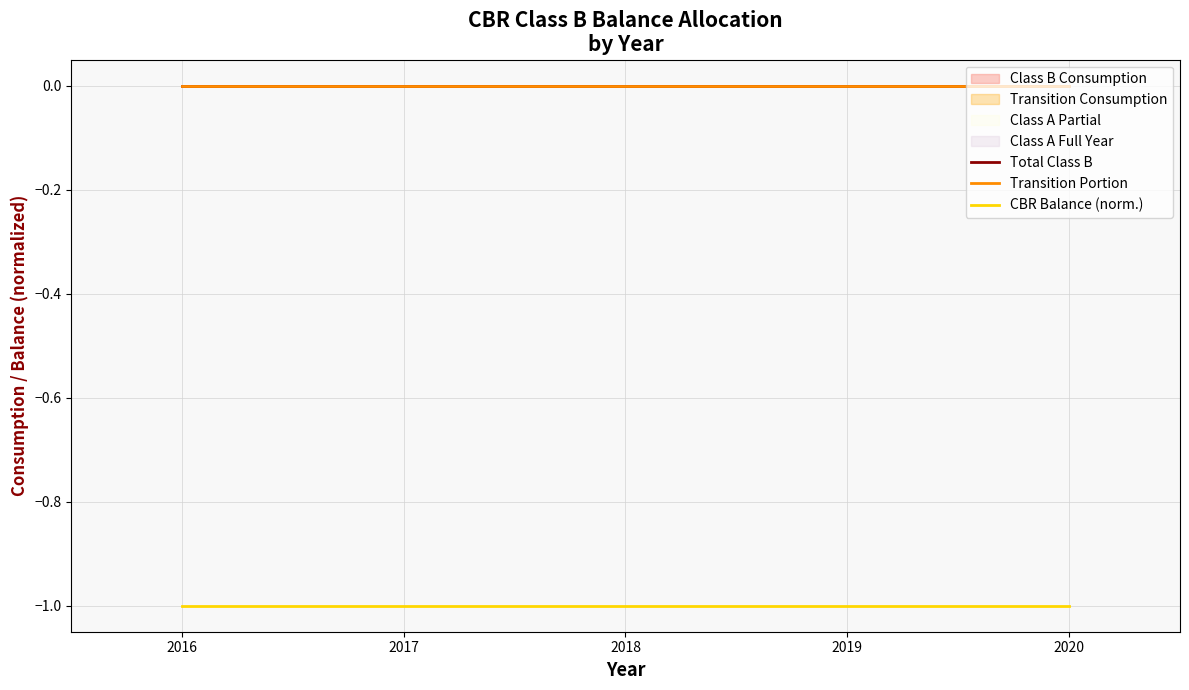

Reading left to right, what are all the values shown in this chart?

Total Class B: 2016=0.0	2017=0.0	2018=0.0	2019=0.0	2020=0.0
Transition Portion: 2016=0.0	2017=0.0	2018=0.0	2019=0.0	2020=0.0
CBR Balance (norm.): 2016=-1.0	2017=-1.0	2018=-1.0	2019=-1.0	2020=-1.0